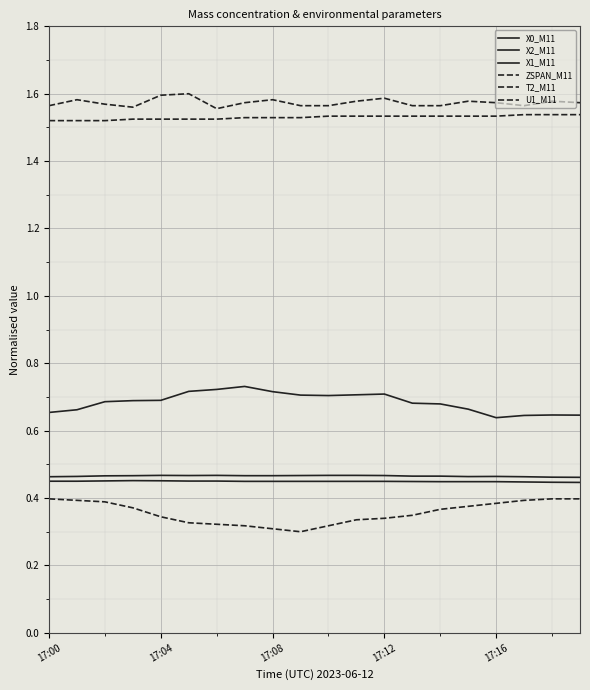

Reading right to left, extract all data points from this chart.

X0_M11: 0.6	0.6	0.6	0.6	0.7	0.7	0.7	0.7	0.7	0.7	0.7	0.7	0.7	0.7	0.7	0.7	0.7	0.7	0.7	0.7
X2_M11: 0.5	0.5	0.5	0.5	0.5	0.5	0.5	0.5	0.5	0.5	0.5	0.5	0.5	0.5	0.5	0.5	0.5	0.5	0.5	0.5
X1_M11: 0.4	0.4	0.4	0.4	0.4	0.4	0.4	0.4	0.4	0.4	0.4	0.4	0.4	0.5	0.5	0.5	0.5	0.5	0.4	0.4
ZSPAN_M11: 0.4	0.4	0.4	0.4	0.4	0.4	0.3	0.3	0.3	0.3	0.3	0.3	0.3	0.3	0.3	0.3	0.4	0.4	0.4	0.4
T2_M11: 1.5	1.5	1.5	1.5	1.5	1.5	1.5	1.5	1.5	1.5	1.5	1.5	1.5	1.5	1.5	1.5	1.5	1.5	1.5	1.5
U1_M11: 1.6	1.6	1.6	1.6	1.6	1.6	1.6	1.6	1.6	1.6	1.6	1.6	1.6	1.6	1.6	1.6	1.6	1.6	1.6	1.6